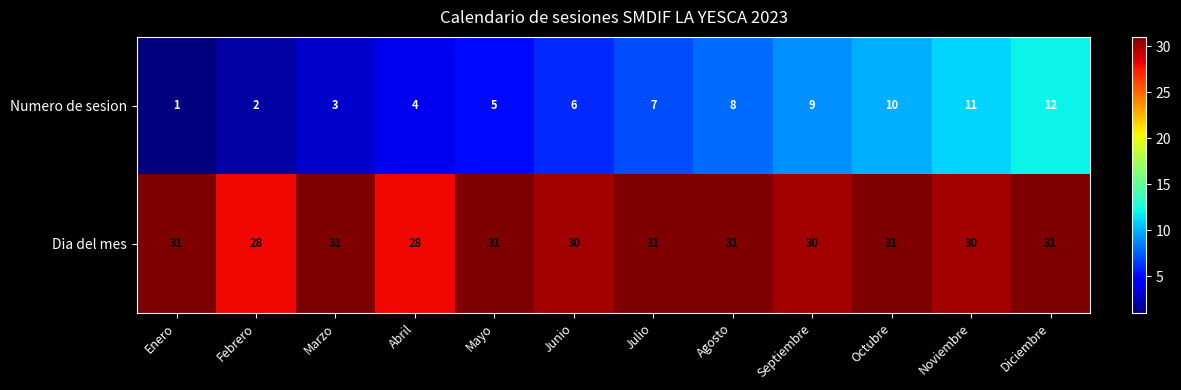

At how many categories does at least one series exceed 10?

12